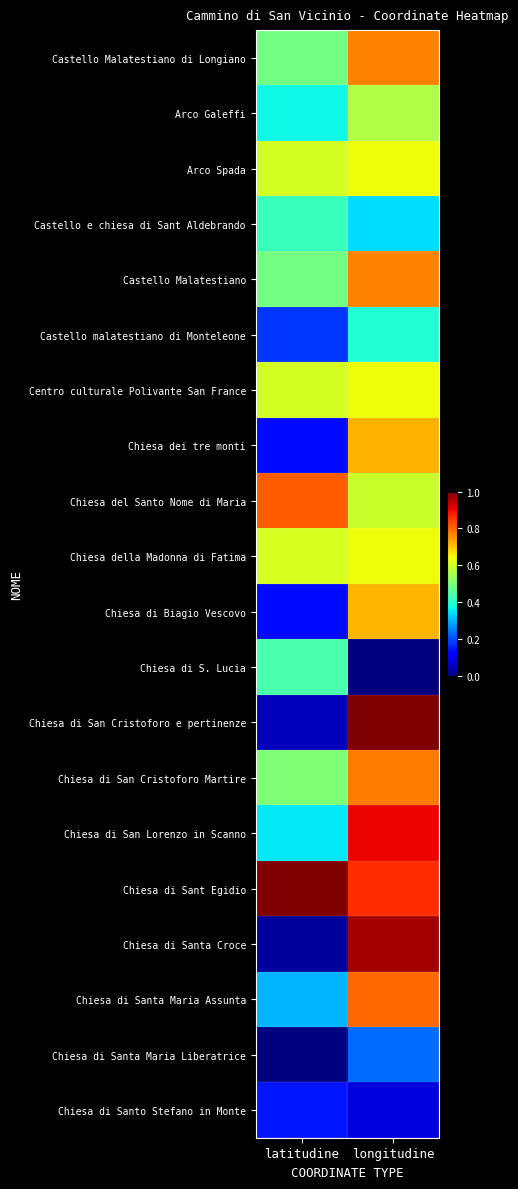

Reading left to right, what are all the values shown in this chart?

Castello Malatestiano di Longiano: latitudine=0.5	longitudine=0.8
Arco Galeffi: latitudine=0.4	longitudine=0.6
Arco Spada: latitudine=0.6	longitudine=0.6
Castello e chiesa di Sant Aldebrando: latitudine=0.4	longitudine=0.3
Castello Malatestiano: latitudine=0.5	longitudine=0.8
Castello malatestiano di Monteleone: latitudine=0.2	longitudine=0.4
Centro culturale Polivante San France: latitudine=0.6	longitudine=0.6
Chiesa dei tre monti: latitudine=0.1	longitudine=0.7
Chiesa del Santo Nome di Maria: latitudine=0.8	longitudine=0.6
Chiesa della Madonna di Fatima: latitudine=0.6	longitudine=0.6
Chiesa di Biagio Vescovo: latitudine=0.1	longitudine=0.7
Chiesa di S. Lucia: latitudine=0.4	longitudine=0.0
Chiesa di San Cristoforo e pertinenze: latitudine=0.1	longitudine=1.0
Chiesa di San Cristoforo Martire: latitudine=0.5	longitudine=0.8
Chiesa di San Lorenzo in Scanno: latitudine=0.4	longitudine=0.9
Chiesa di Sant Egidio: latitudine=1.0	longitudine=0.9
Chiesa di Santa Croce: latitudine=0.0	longitudine=1.0
Chiesa di Santa Maria Assunta: latitudine=0.3	longitudine=0.8
Chiesa di Santa Maria Liberatrice: latitudine=0.0	longitudine=0.2
Chiesa di Santo Stefano in Monte: latitudine=0.1	longitudine=0.1